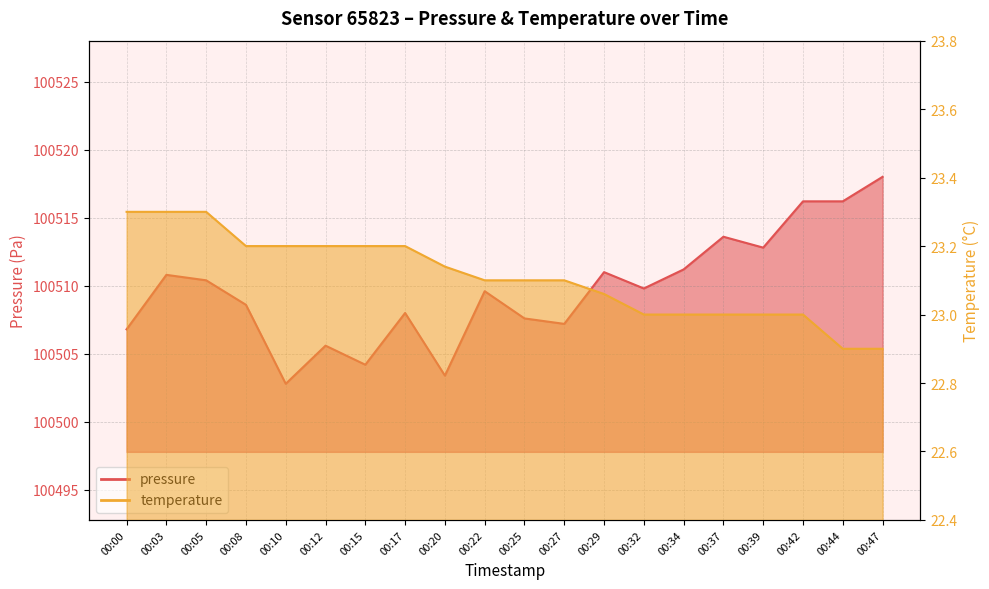

At which label does temperature first exceed 23?

00:00